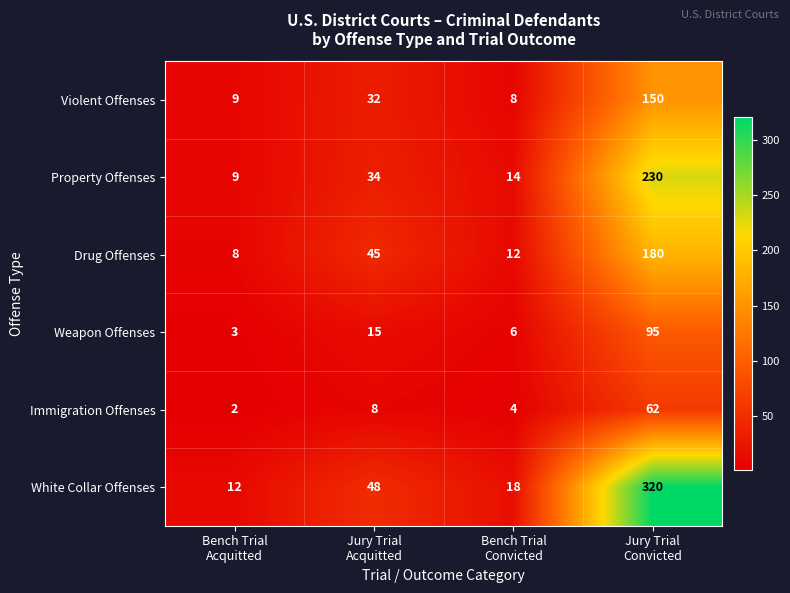

Which series has the largest total across all categories?

White Collar Offenses